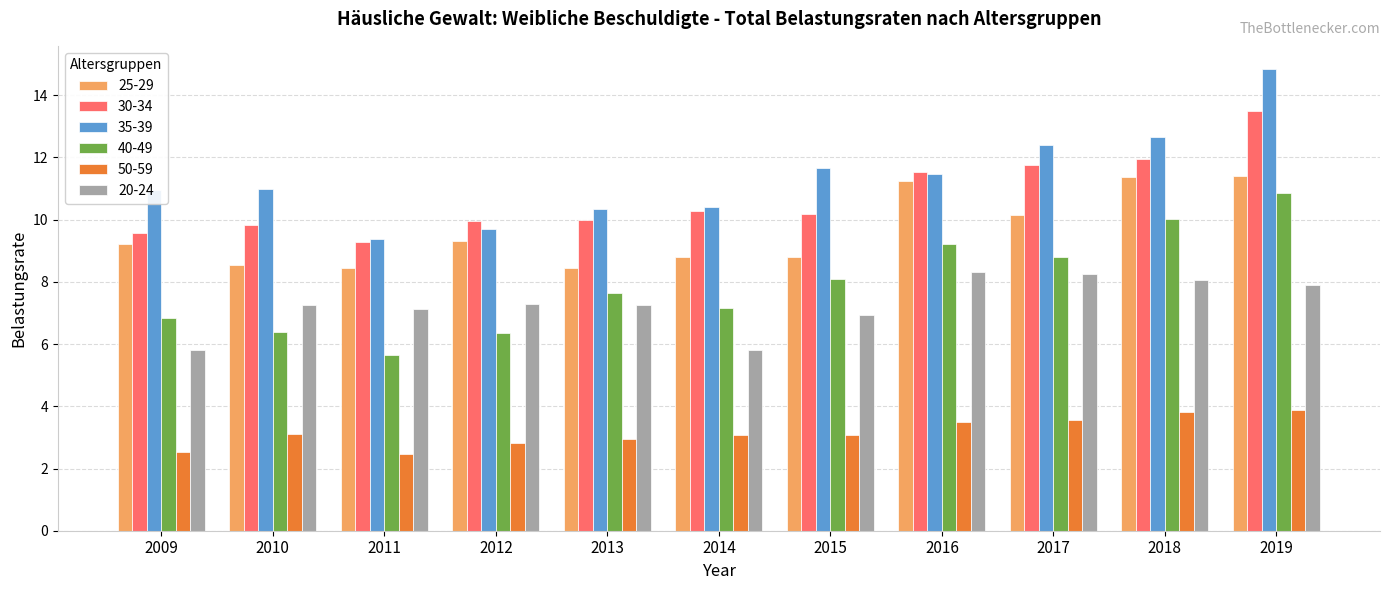

What is the maximum value shown in the chart?

14.8